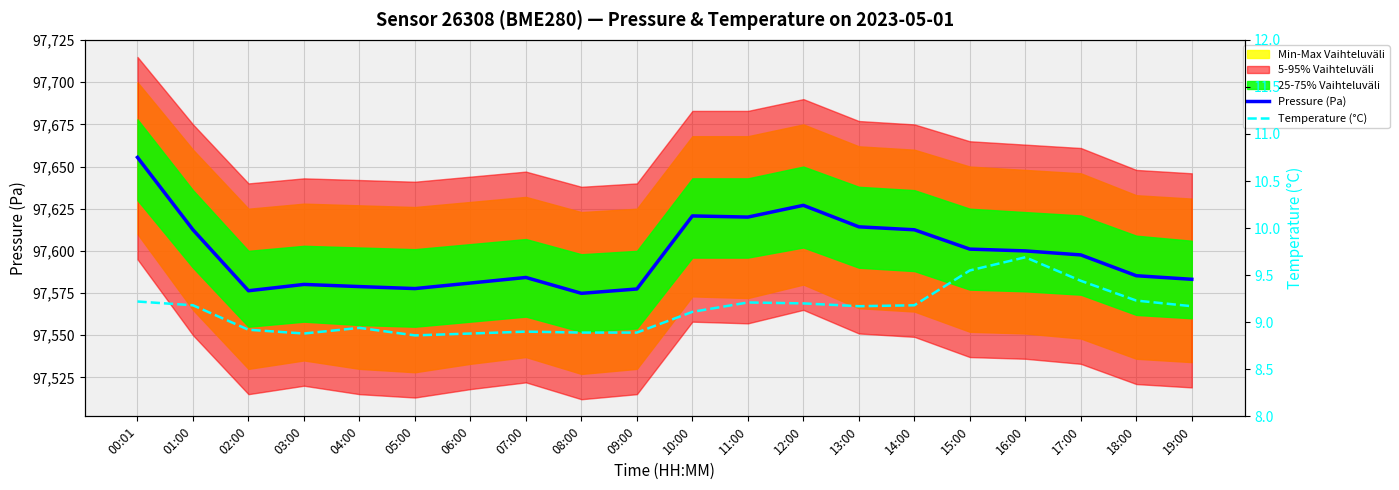

At 04:00, list the series in order from largest to smallest.

Pressure (Pa), Temperature (°C)